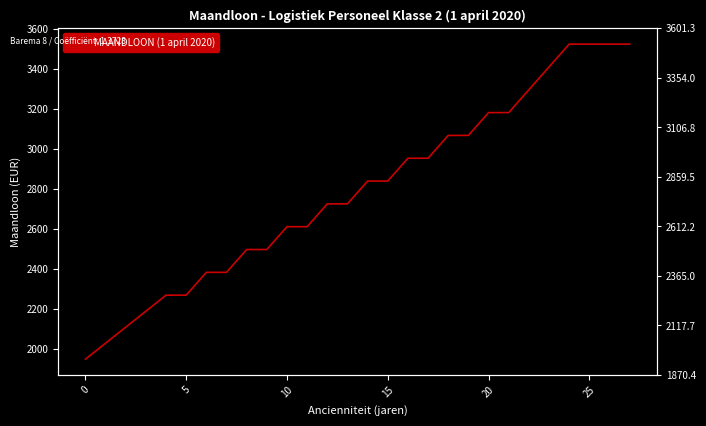

What is the average value?

2789.9